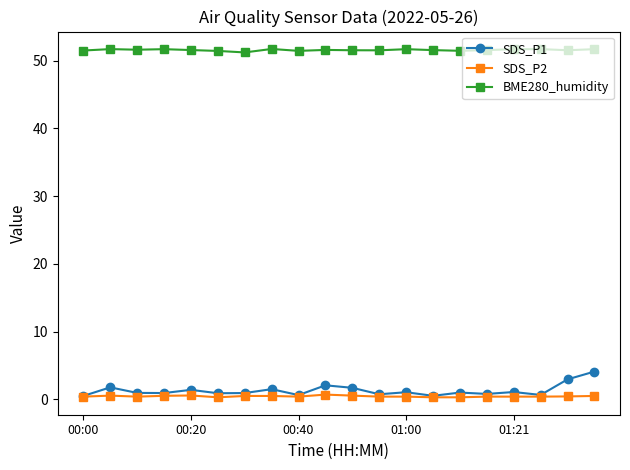

True or false: SDS_P1 has more than 2 points higher than both neighbors.

True